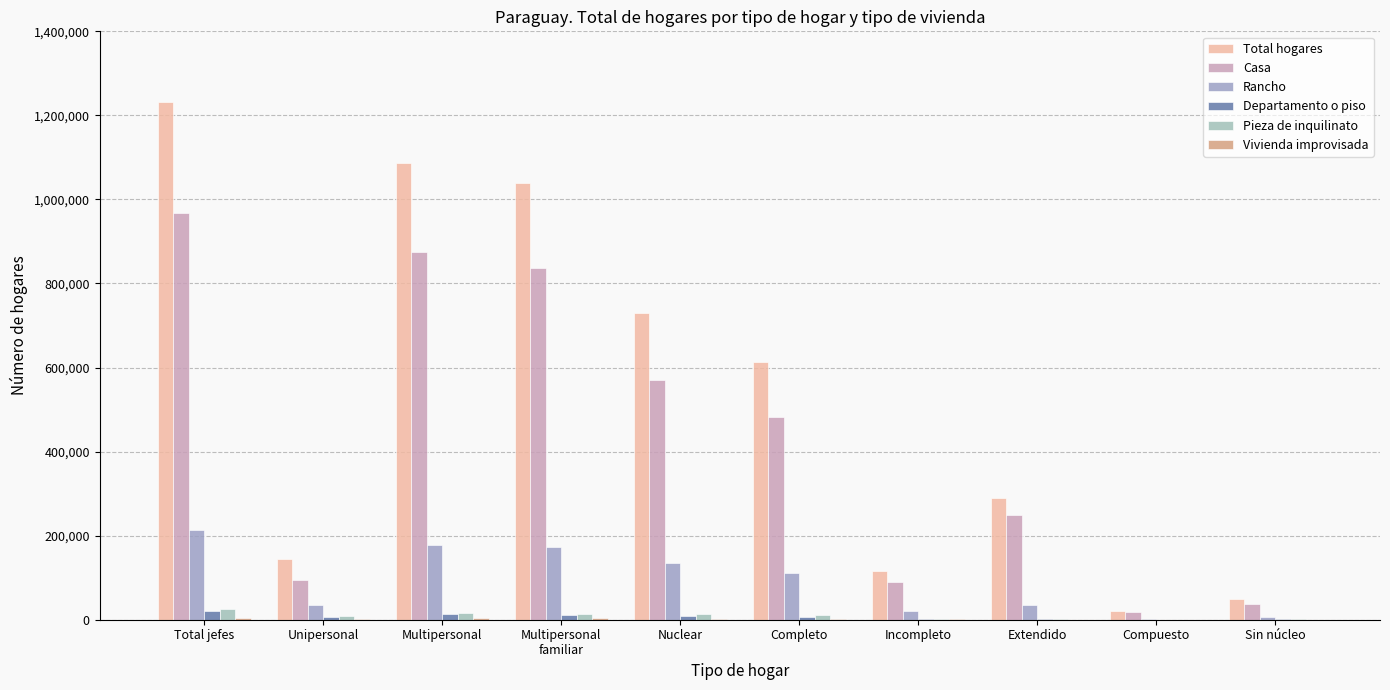

At which category is the sum across all series the highest?

Total jefes